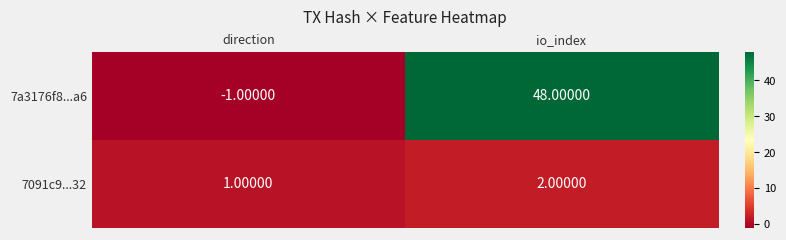

Which label corresponds to the largest value in the chart?

io_index